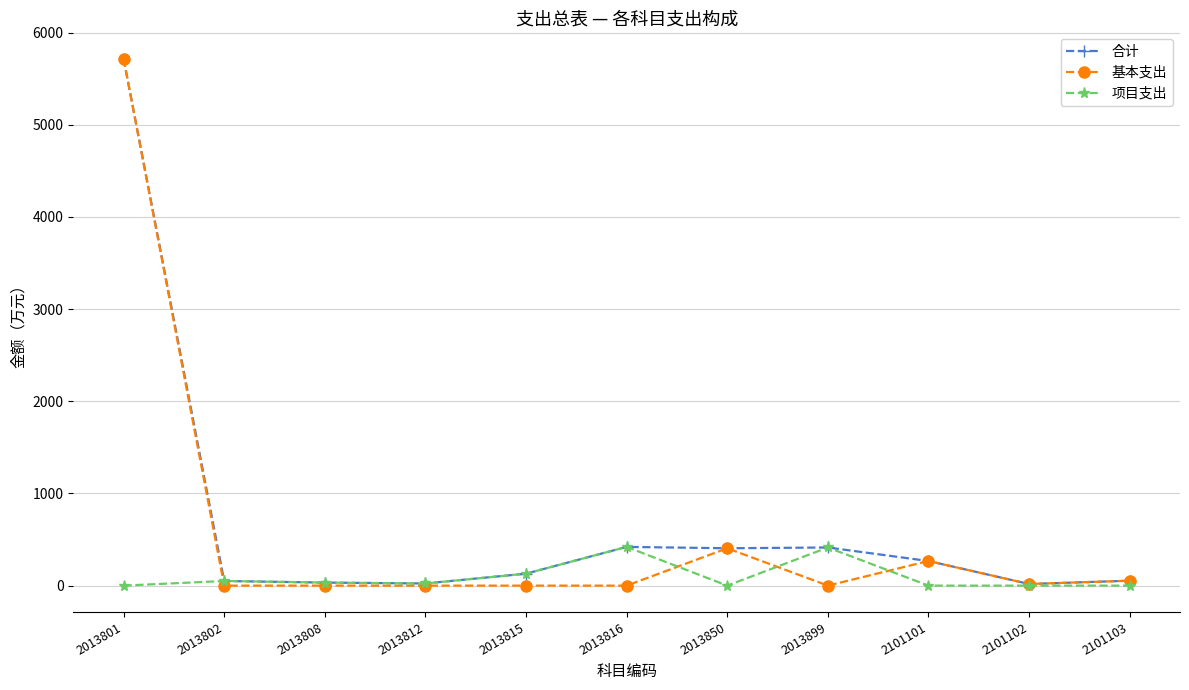

At which label does 项目支出 first exceed 23?

2013802